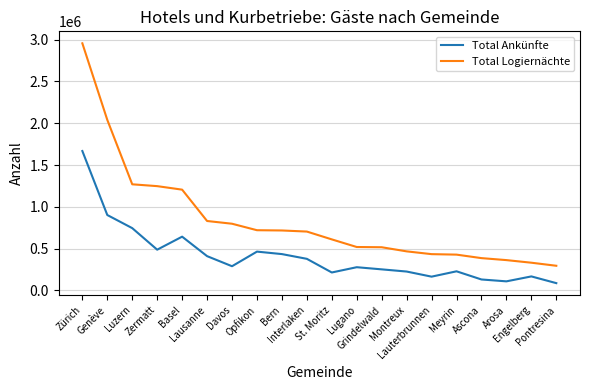

What is the spread (max minus min) of values at Engelberg?

163961